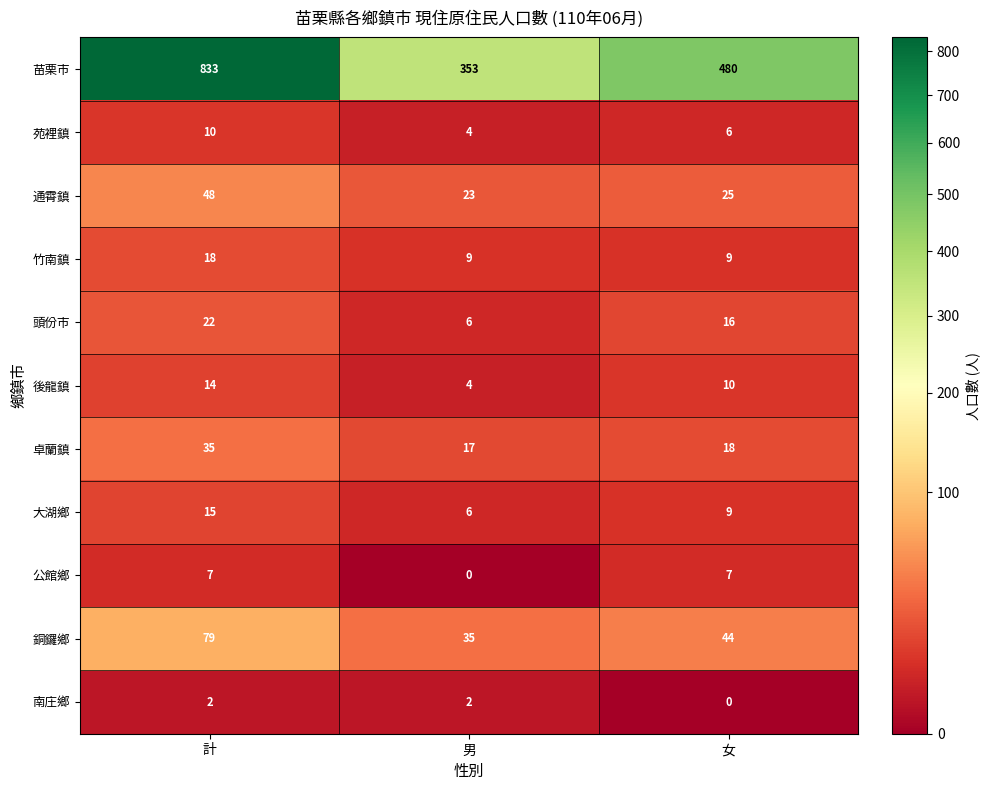

Is it true that 苗栗市 equals 181 at 女?

False